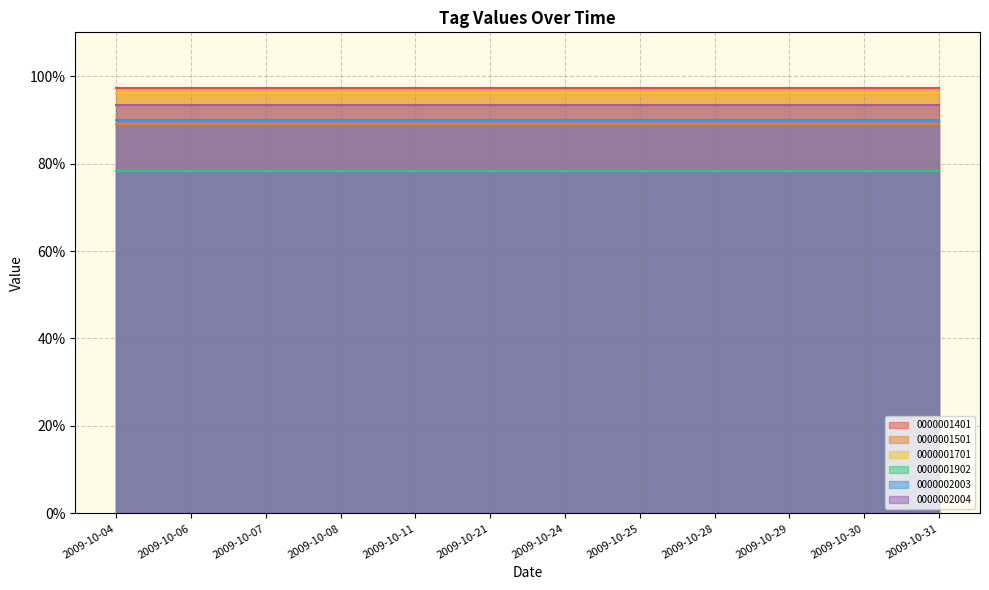

Rank the categories by 0000002004 value from lowest to highest.

2009-10-04, 2009-10-06, 2009-10-07, 2009-10-08, 2009-10-11, 2009-10-21, 2009-10-24, 2009-10-25, 2009-10-28, 2009-10-29, 2009-10-30, 2009-10-31